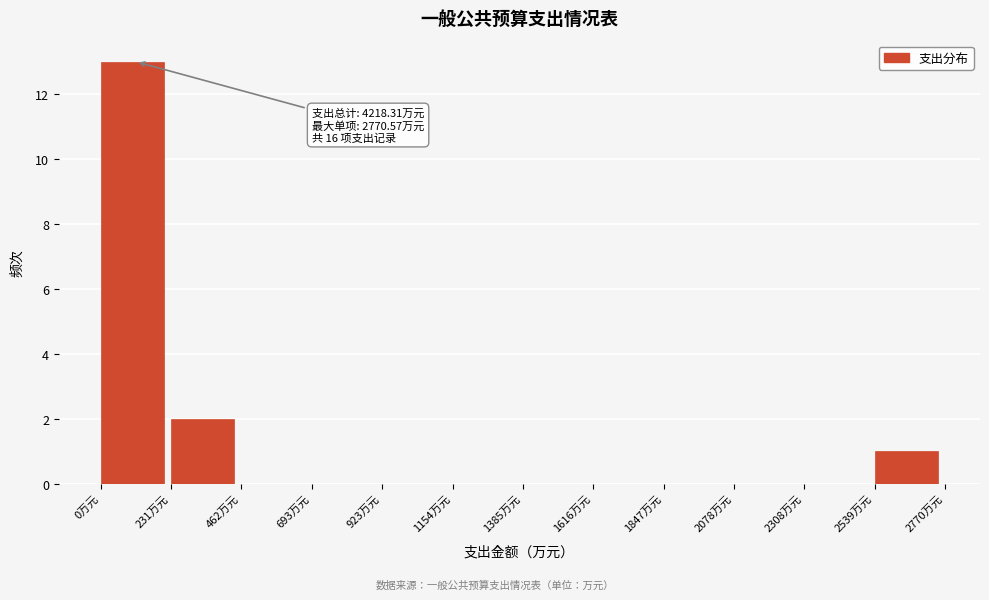

Over which range of the x-axis is the bar tallest?

0 to 250